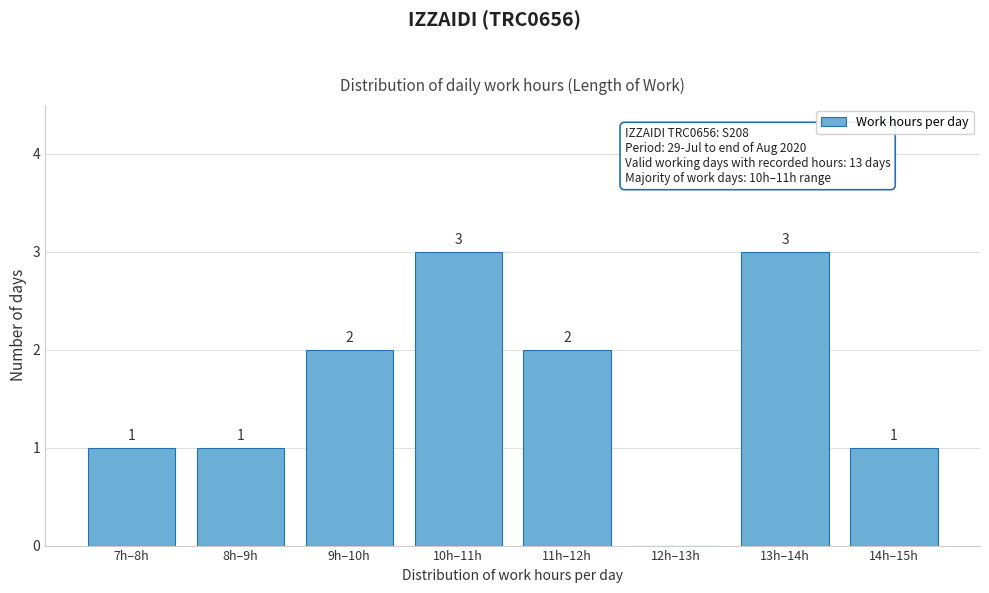

Reading right to left, transcribe all the data shown in this chart.

14h–15h=1	13h–14h=3	12h–13h=0	11h–12h=2	10h–11h=3	9h–10h=2	8h–9h=1	7h–8h=1